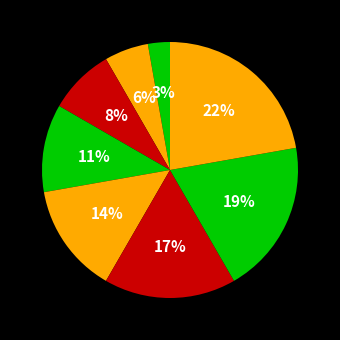

How many slices are in this pie chart?

8